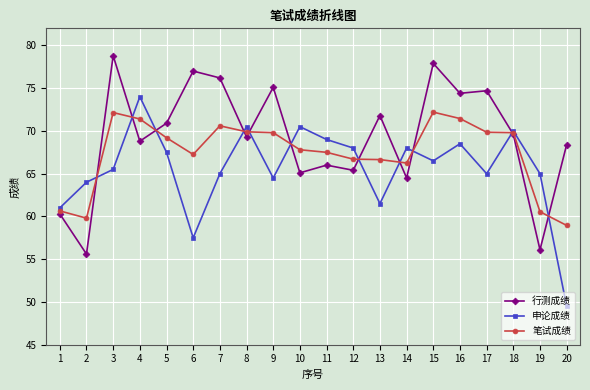

At which category does the chart reach its peak across all series?

3